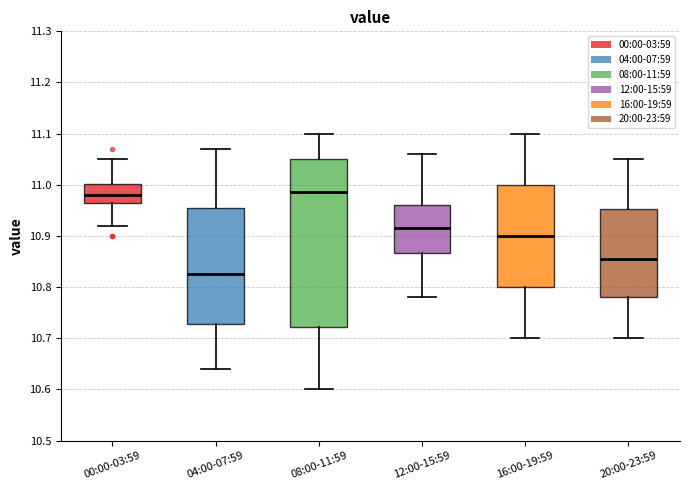

Reading left to right, read every box against the y-axis: the position of its median line, the range the box covers, and the ends of its whiskers. The values are not printed on the chart, so give them approximately, as read against the axis.

00:00-03:59: median 10.98, box 10.97 to 11.00, whiskers 10.92 to 11.05
04:00-07:59: median 10.83, box 10.73 to 10.96, whiskers 10.64 to 11.07
08:00-11:59: median 10.99, box 10.72 to 11.05, whiskers 10.60 to 11.10
12:00-15:59: median 10.92, box 10.87 to 10.96, whiskers 10.78 to 11.06
16:00-19:59: median 10.90, box 10.80 to 11.00, whiskers 10.70 to 11.10
20:00-23:59: median 10.86, box 10.78 to 10.95, whiskers 10.70 to 11.05